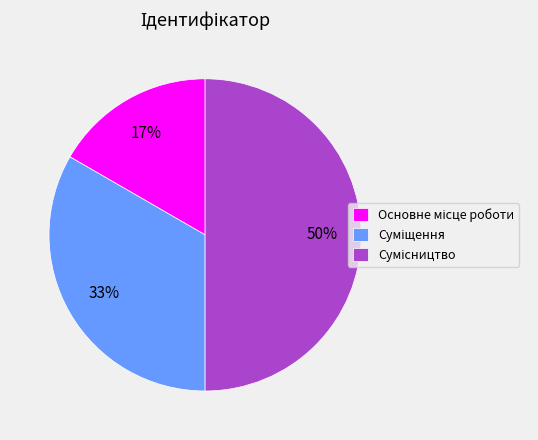

To the nearest percent, what is the difference between the largest and smallest slice percentages?

33%